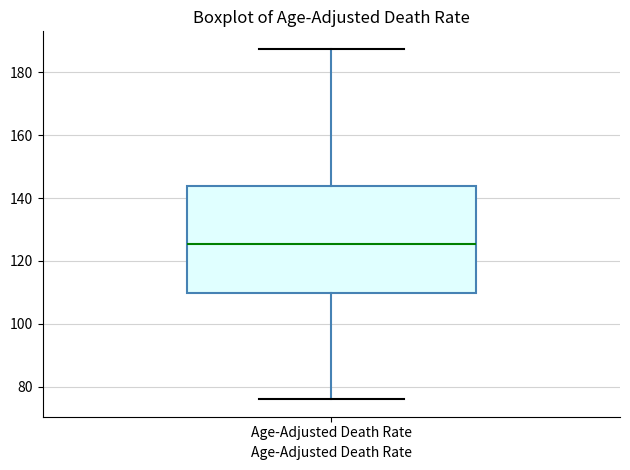

Where does the lower whisker of the box for Age-Adjusted Death Rate end on the y-axis? The values are not printed on the chart, so give them approximately, as read against the axis.

76